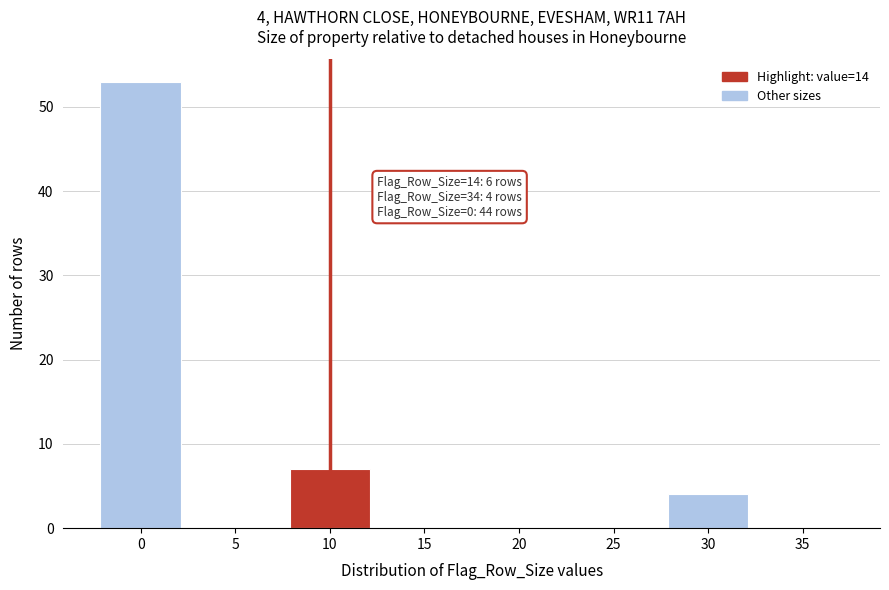

Reading left to right, extract all data points from this chart.

0=53	5=0	10=7	15=0	20=0	25=0	30=4	35=0